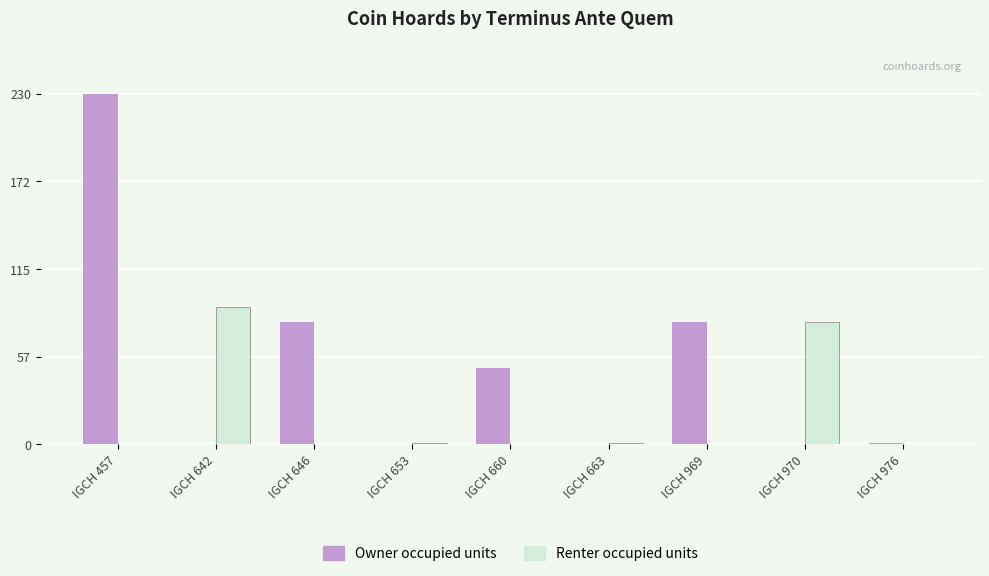

At which label does Owner occupied units reach its peak?

IGCH 457